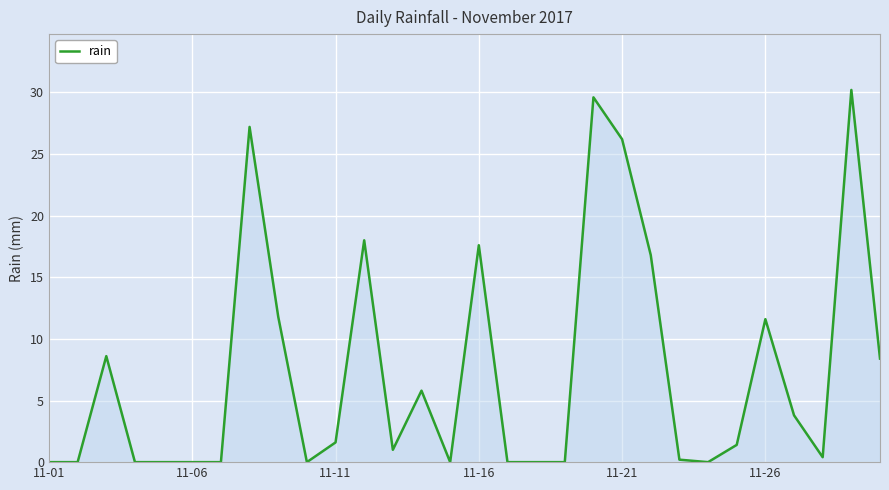

What is the difference between the maximum and minimum values?

30.2